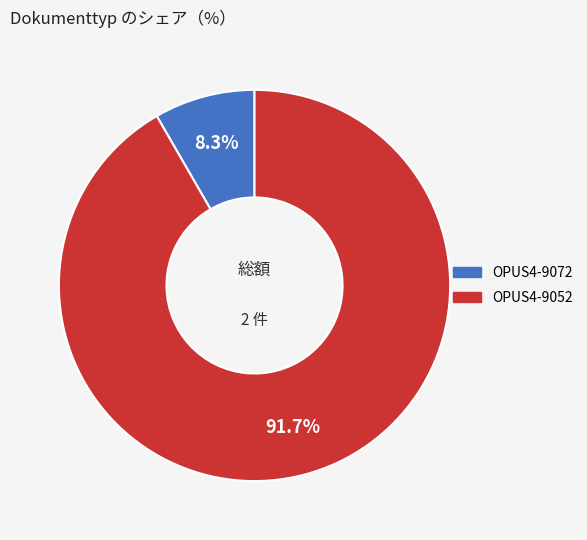

To the nearest percent, what portion does OPUS4-9072 represent?

8%